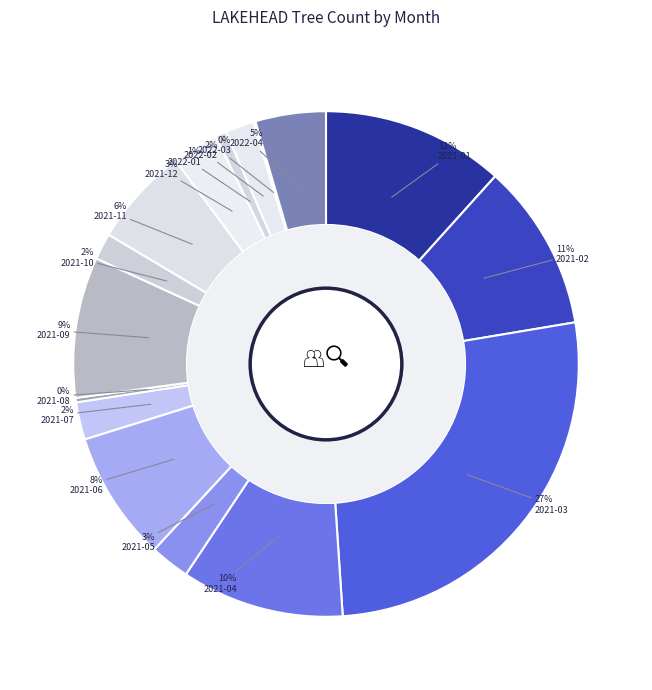

To the nearest percent, what percentage of the pie is 2022-02?

2%